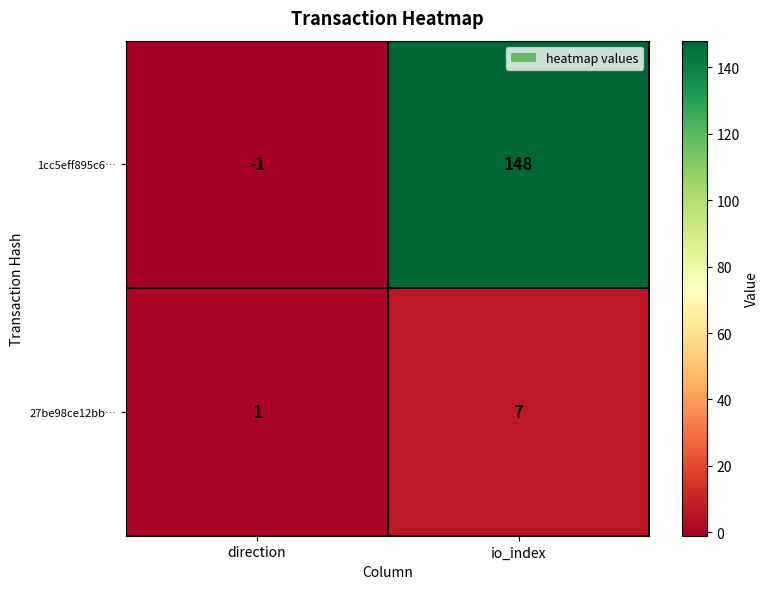

True or false: 27be98ce12bb… has a value of 1 at direction.

True